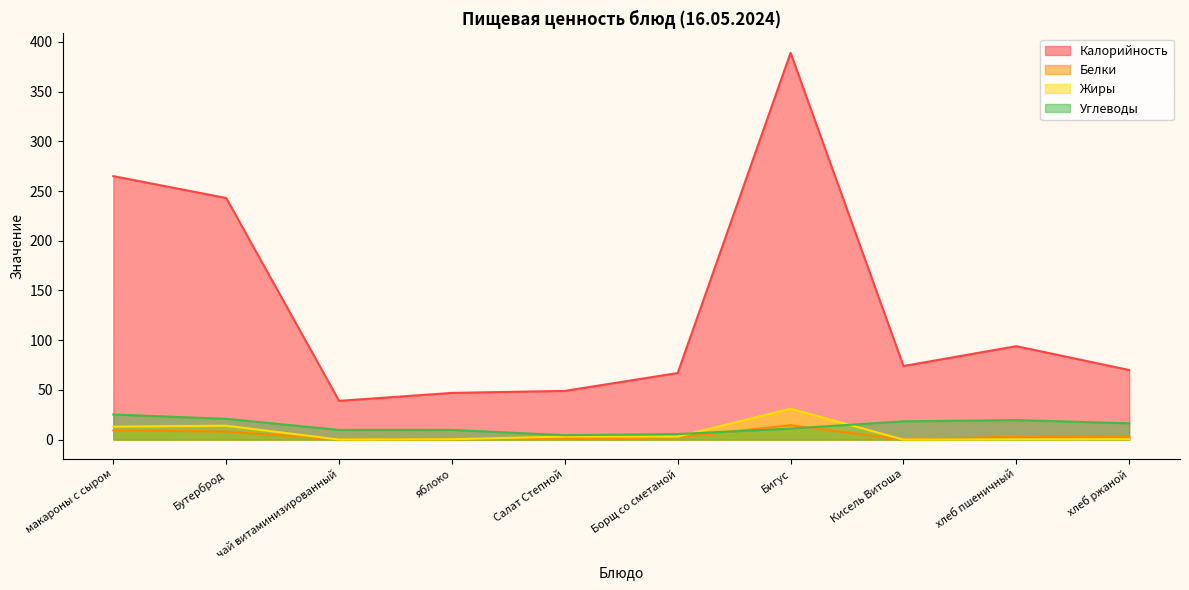

How many lines are shown in the chart?

4